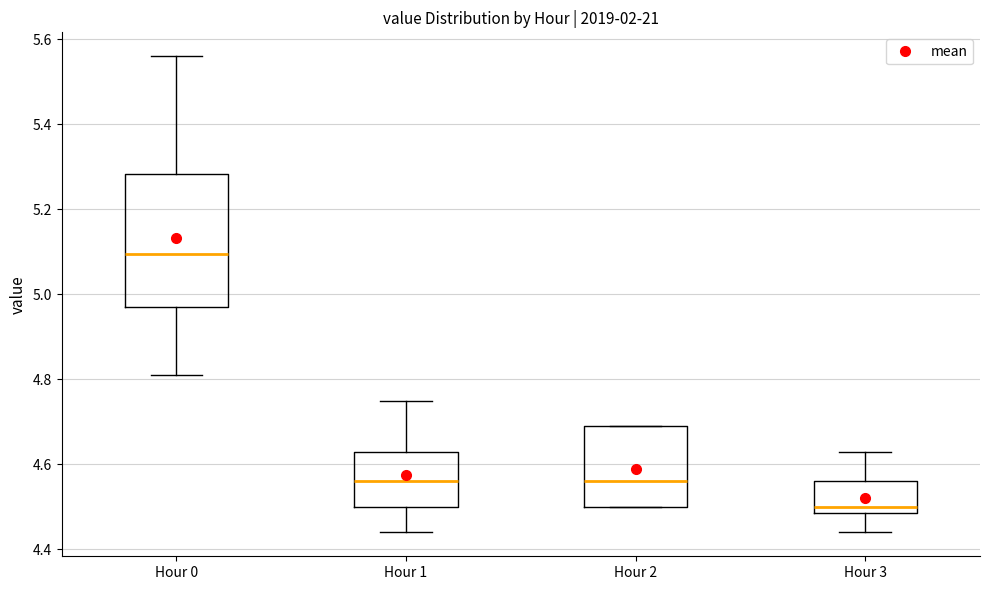

Which box is the tallest, from its lower edge to its upper edge?

Hour 0